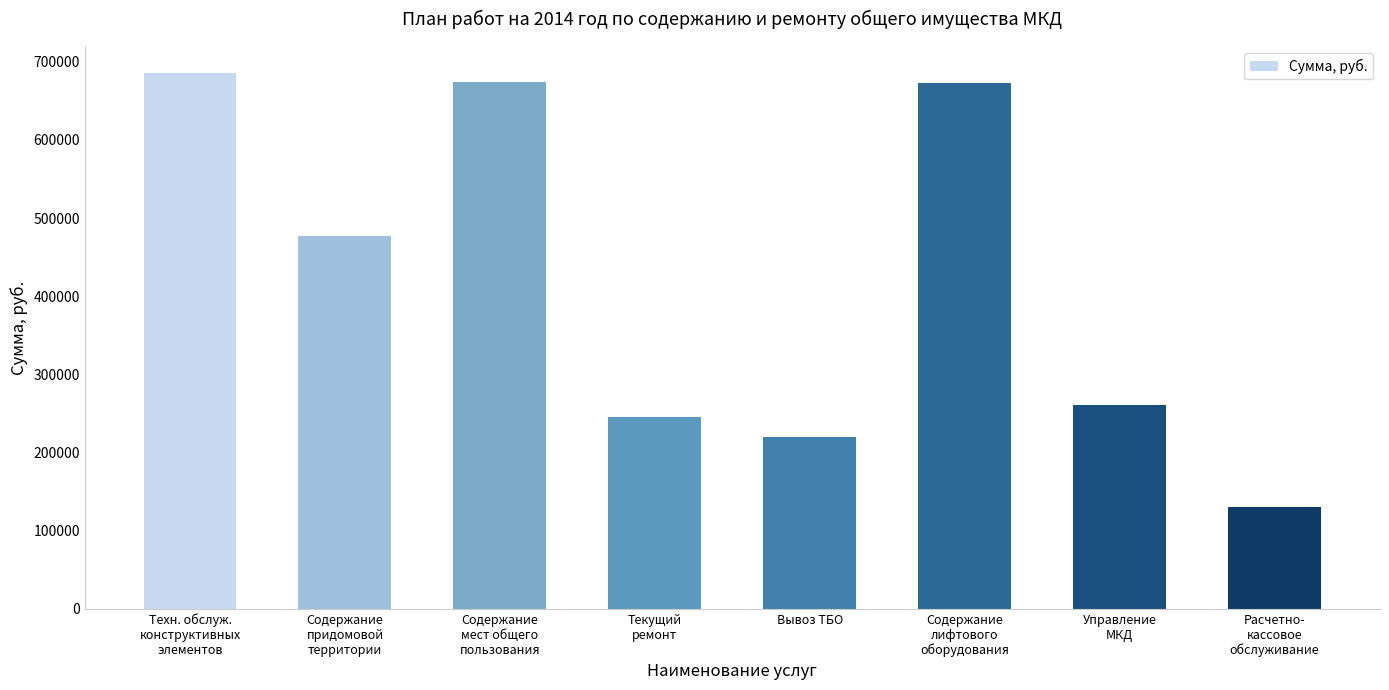

What is the change in value from Техн. обслуж.
конструктивных
элементов to Вывоз ТБО?

-465867.0